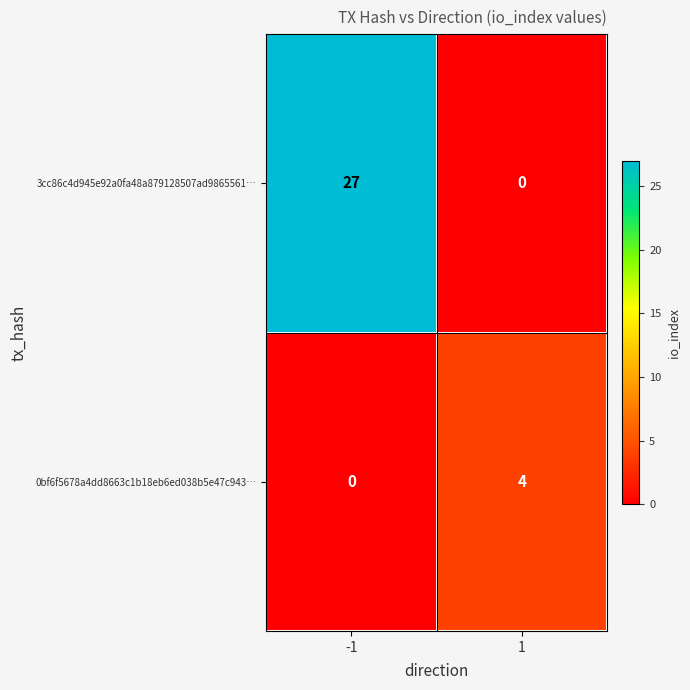

What is the greatest value displayed?

27